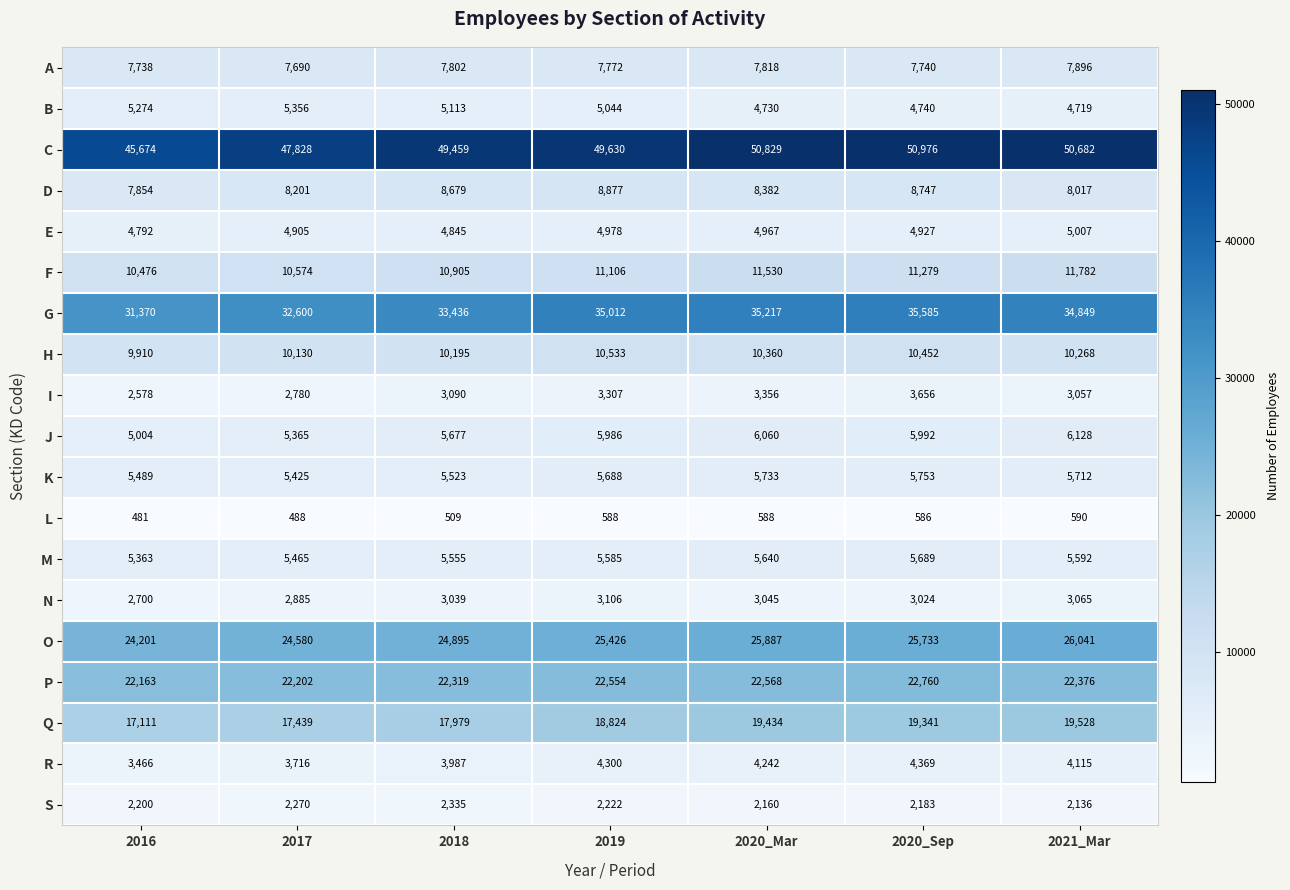

Where is K nearest to the value 5589?

2018